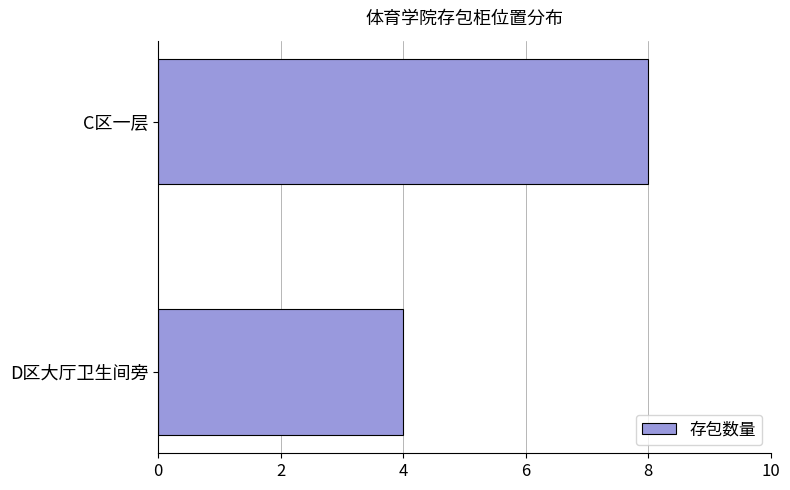

What is the difference between the maximum and minimum values?

4